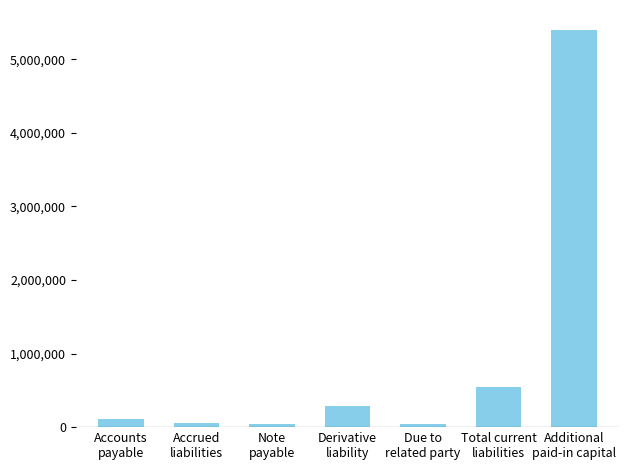

What is the difference between the second highest and second lowest values?

493652